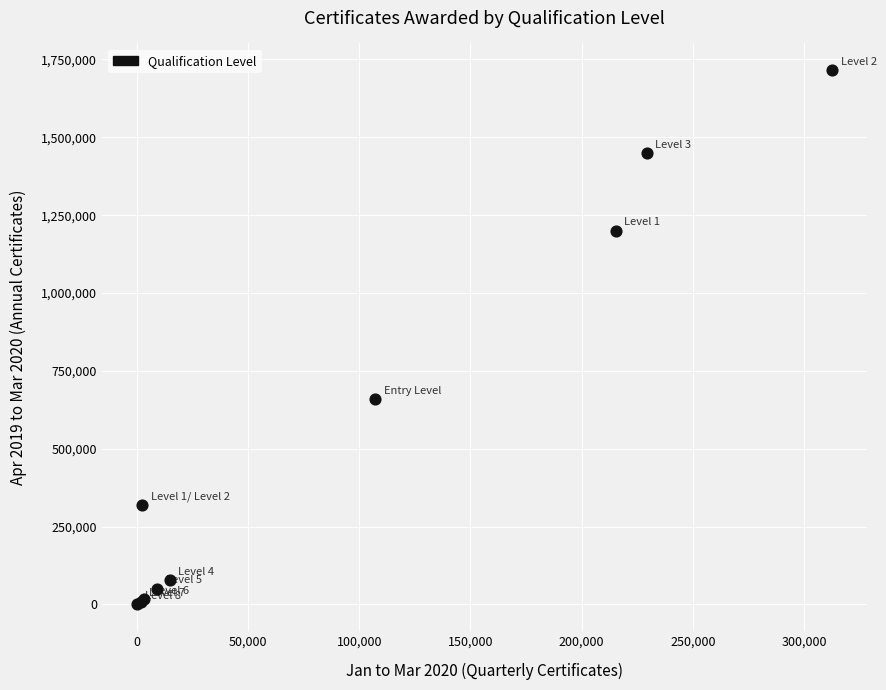

What Y value in the scatter plot is closest to 857892?

658855